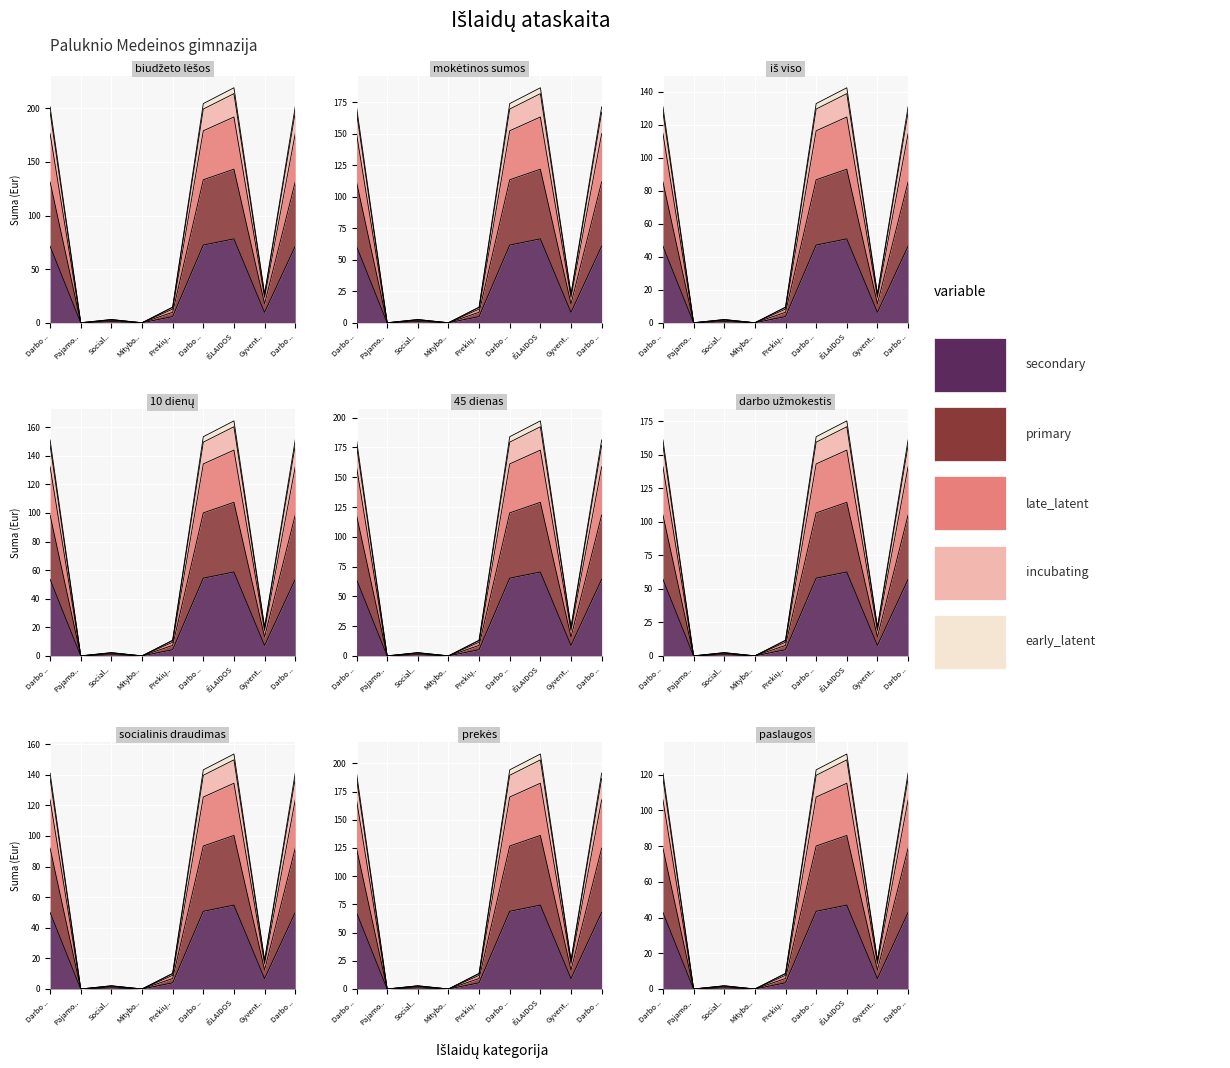

The value of incubating at Darbo .. is 149.6. True or false?

True